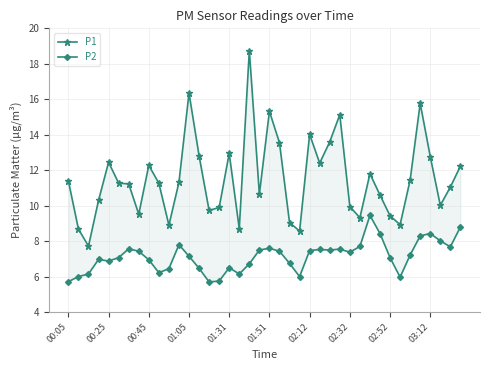

List the labels in order of P1 value, largest first.

18, 12, 35, 20, 27, 24, 26, 21, 16, 13, 36, 01:31, 25, 02:52, 39, 30, 34, 00:05, 11, 01:51, 03:12, 02:12, 38, 19, 31, 01:05, 37, 28, 15, 14, 02:32, 32, 29, 22, 33, 10, 17, 00:25, 23, 00:45